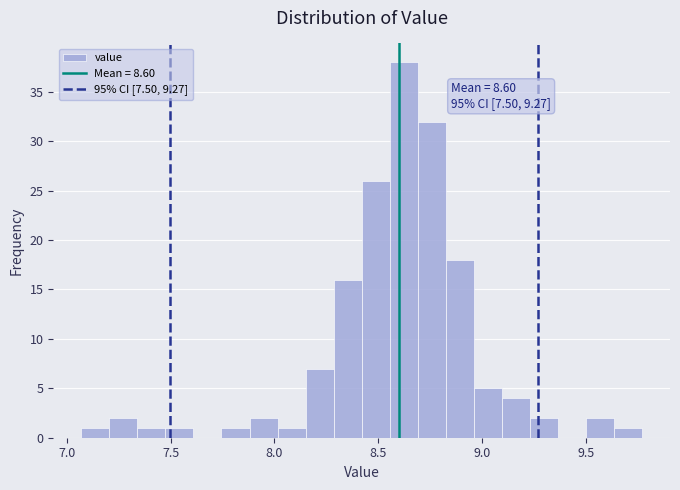

Around what value on the x-axis is the tallest bar? Give the approximate position of its centre, as read against the axis.

8.60